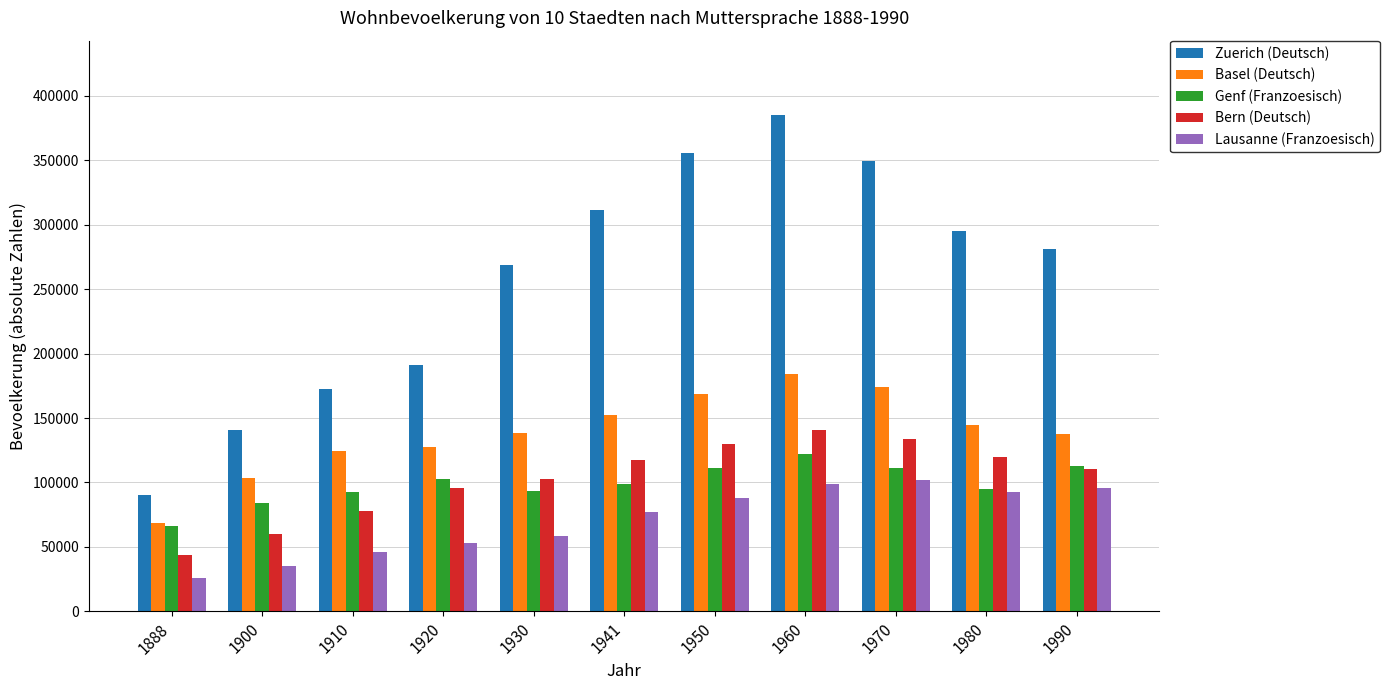

What is the spread (max minus min) of values at 1941?

234718